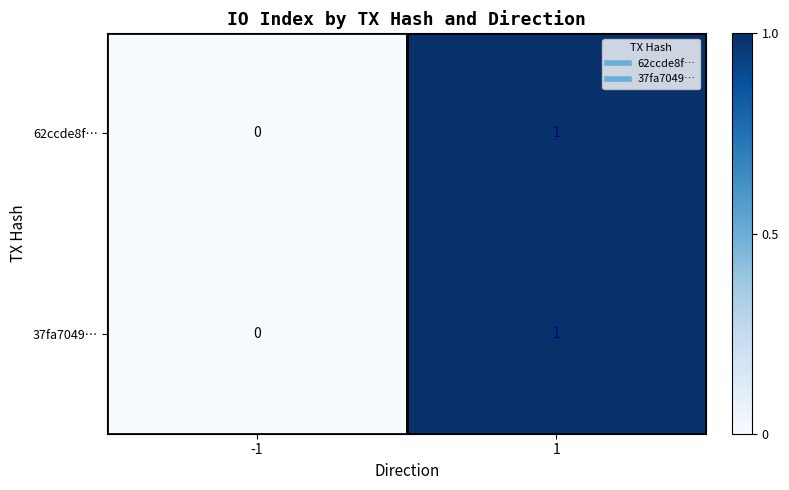

Is it true that 62ccde8f… equals 1 at 1?

True